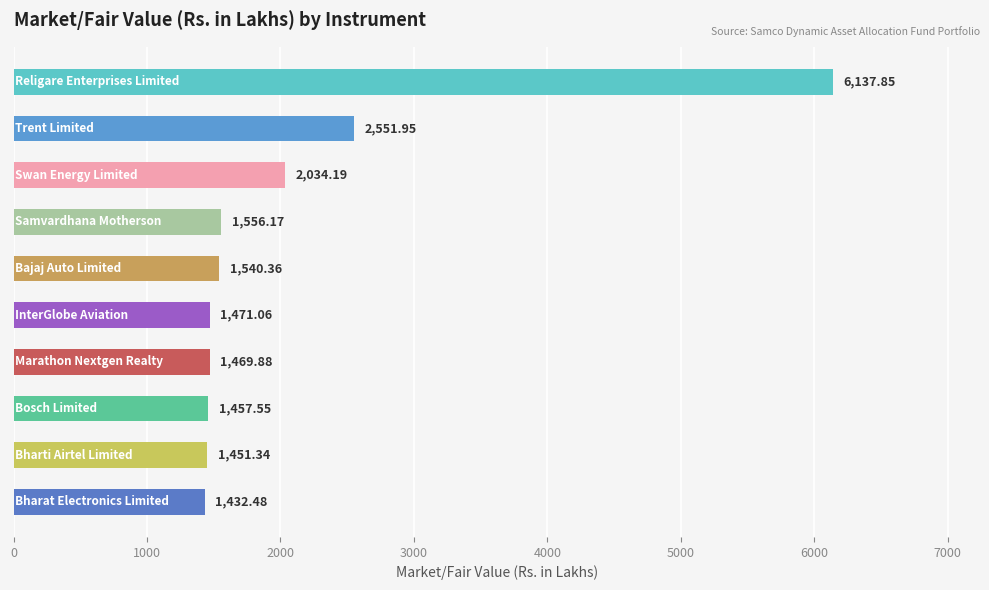

What is the difference between the maximum and minimum values?

4705.4